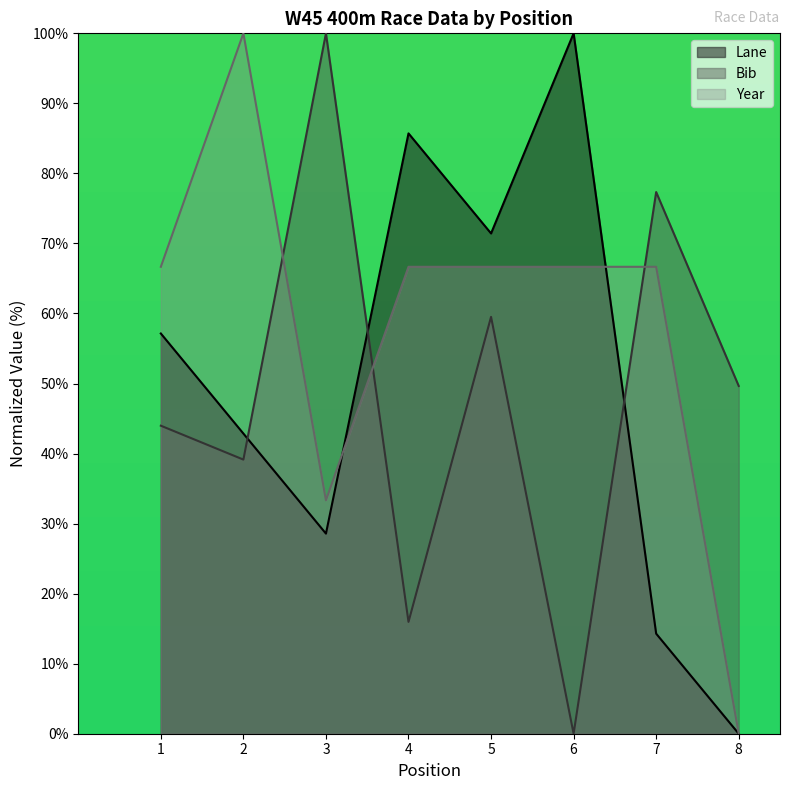

How many lines are shown in the chart?

3